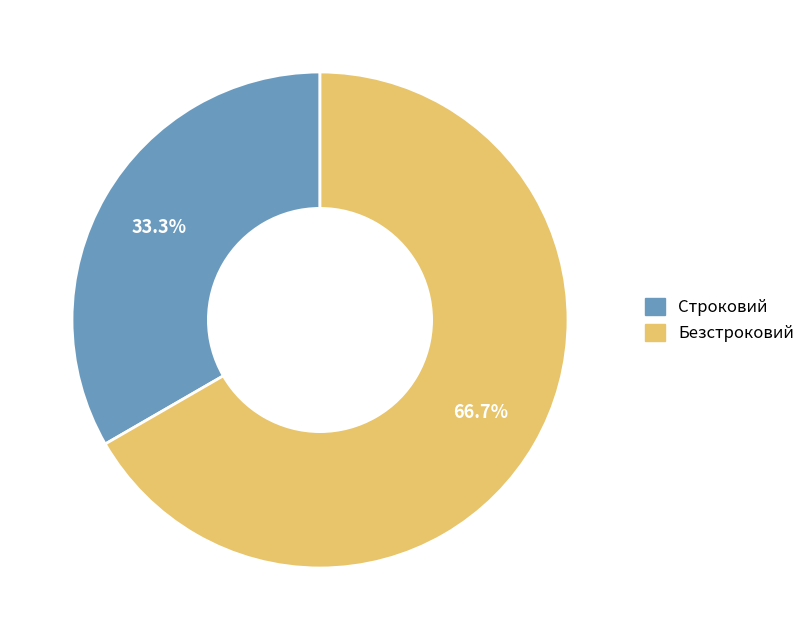

Is the sum of Строковий and Безстроковий greater than half?

Yes